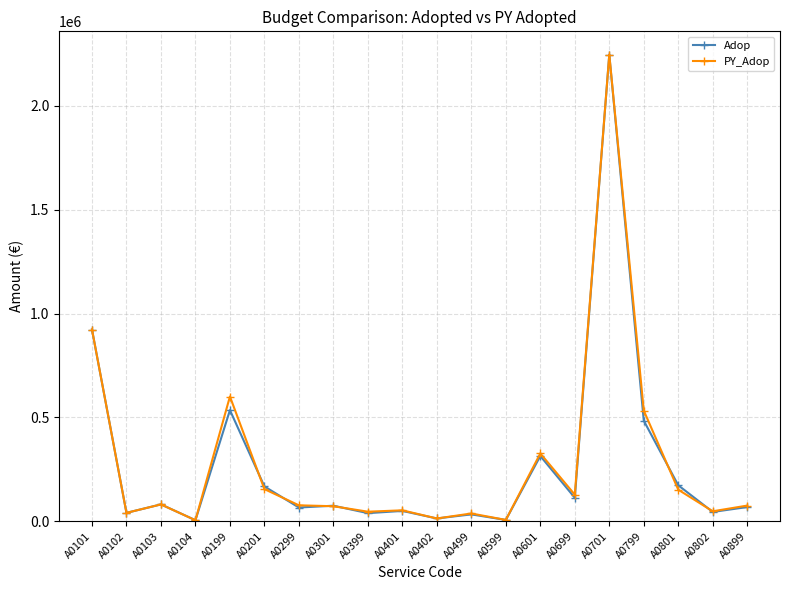

Is the value of Adop at A0599 greater than the value of PY_Adop at A0899?

No